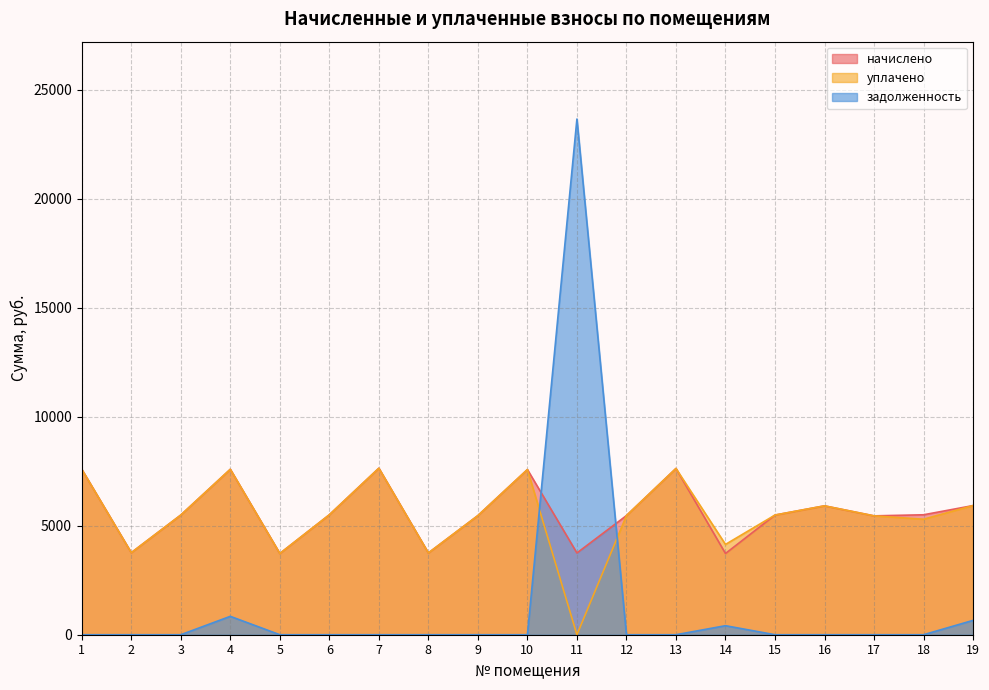

What is the greatest value displayed?

23655.7